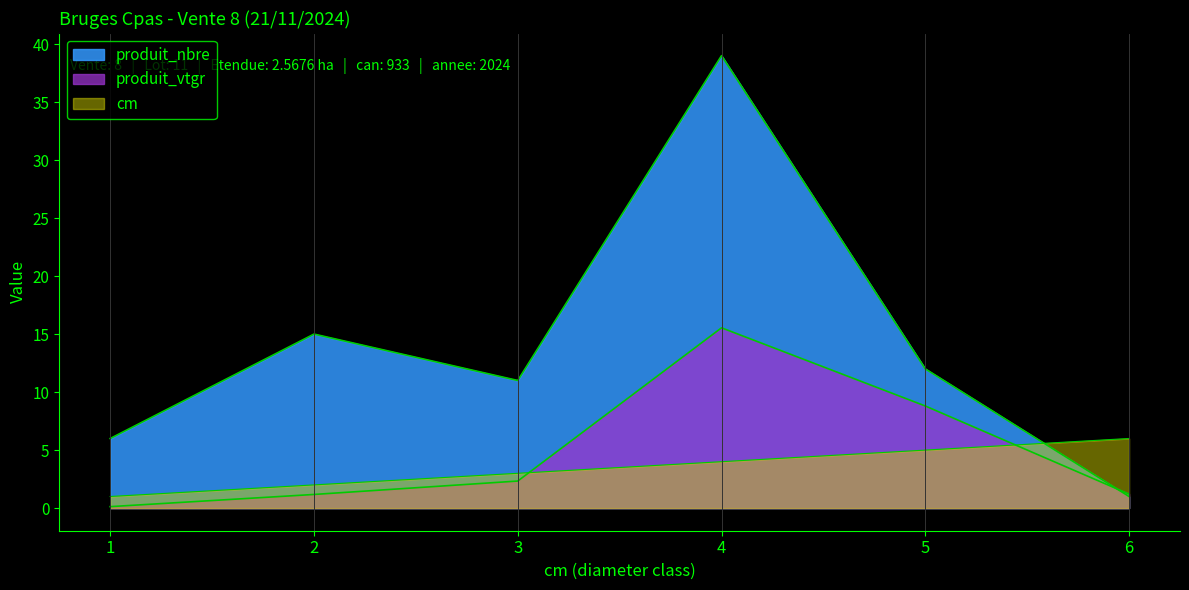

Where does the cm series first go above 4?

5